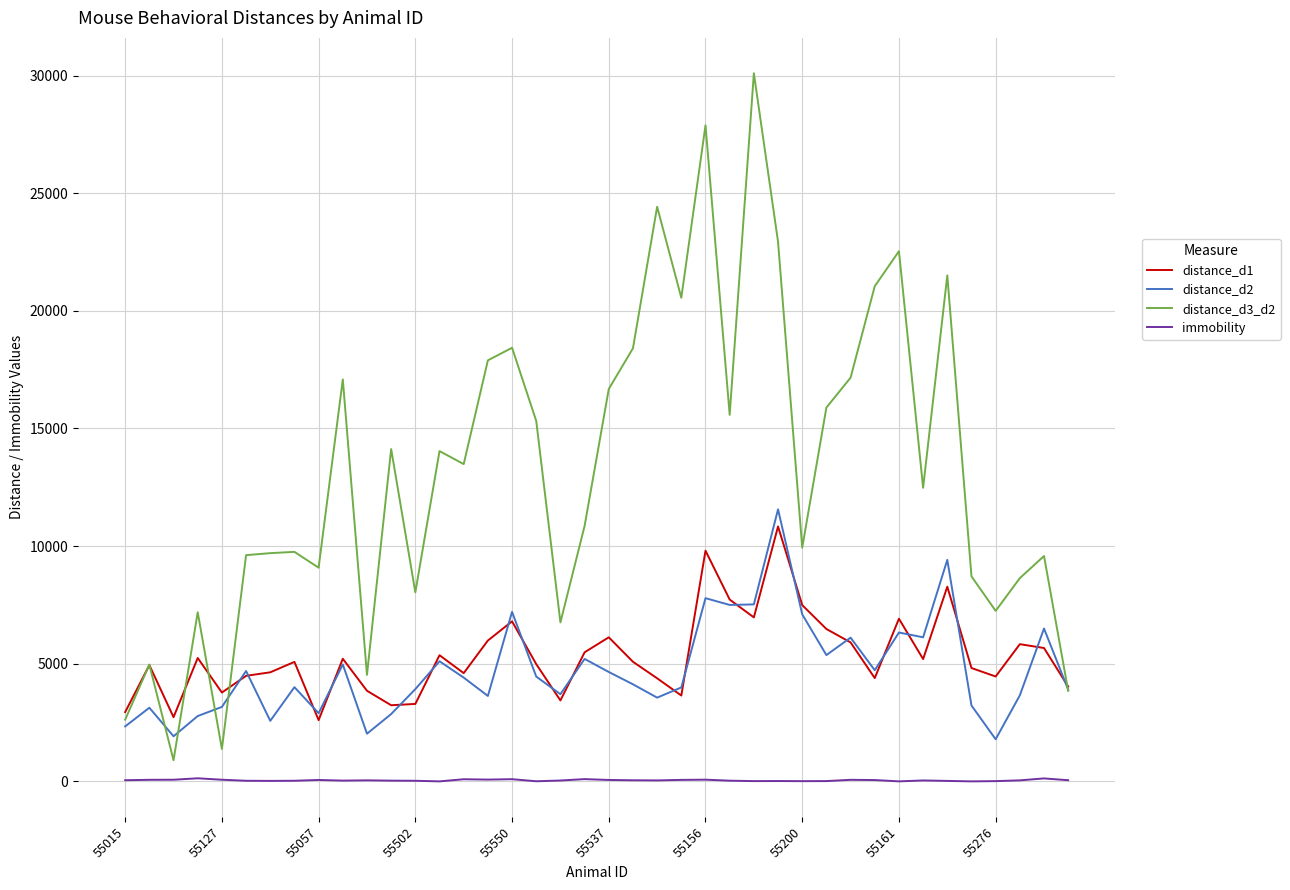

What is the sum of all distance_d1 values?

212724.0